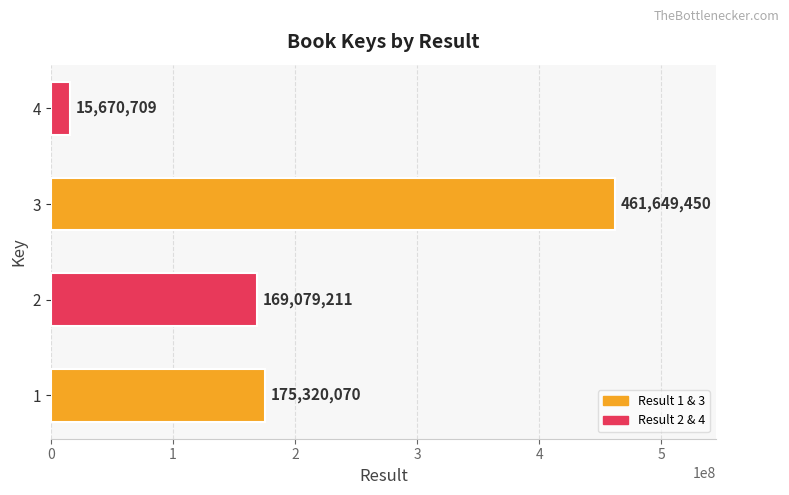

The chart shows a value of 736970912 at 2. True or false?

False